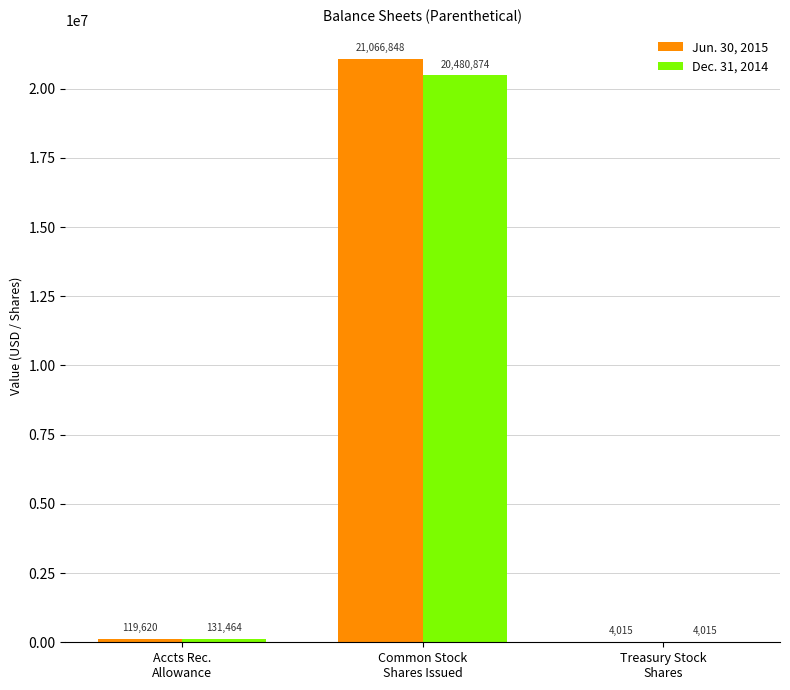

What is the approximate value of Jun. 30, 2015 at Accts Rec.
Allowance?

119620